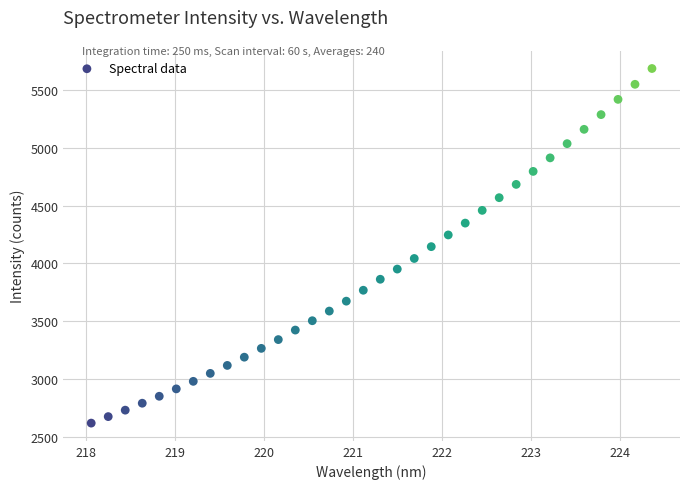

What is the range of Y values (max minus min)?

3064.3